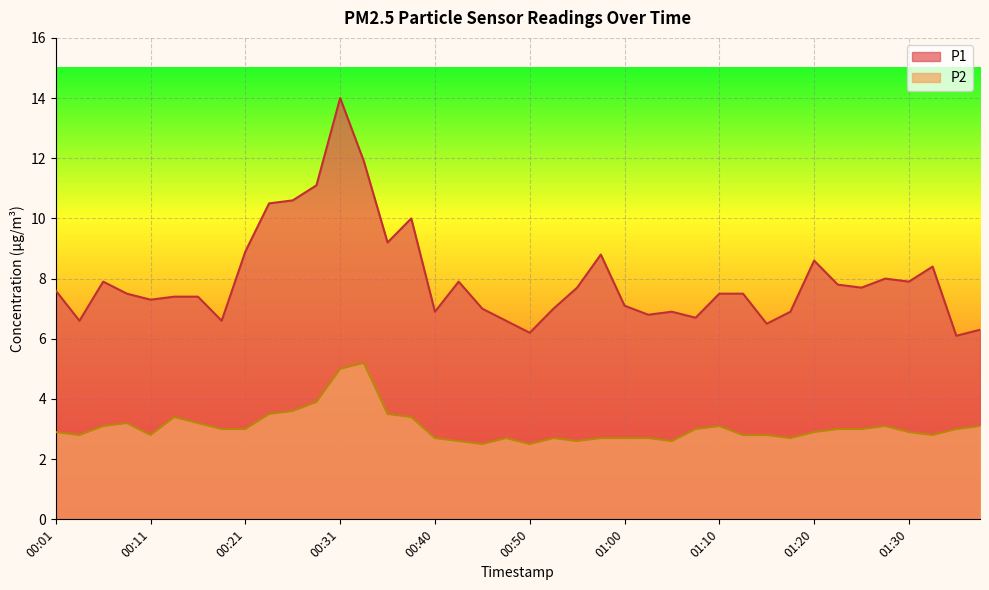

List the series in order of their peak value, highest first.

P1, P2